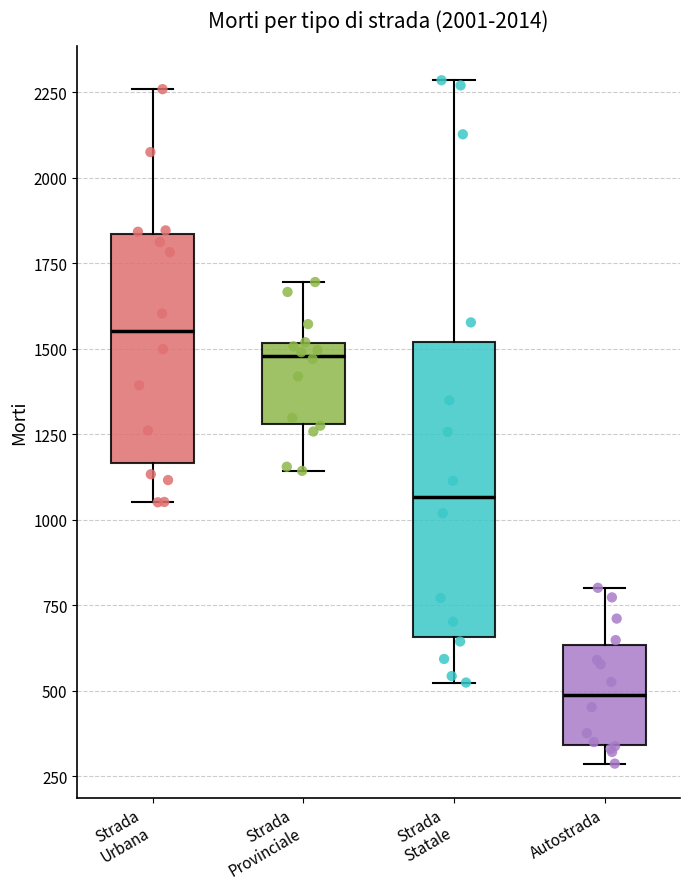

Where does the lower whisker of the box for Strada Urbana end on the y-axis? The values are not printed on the chart, so give them approximately, as read against the axis.

1050